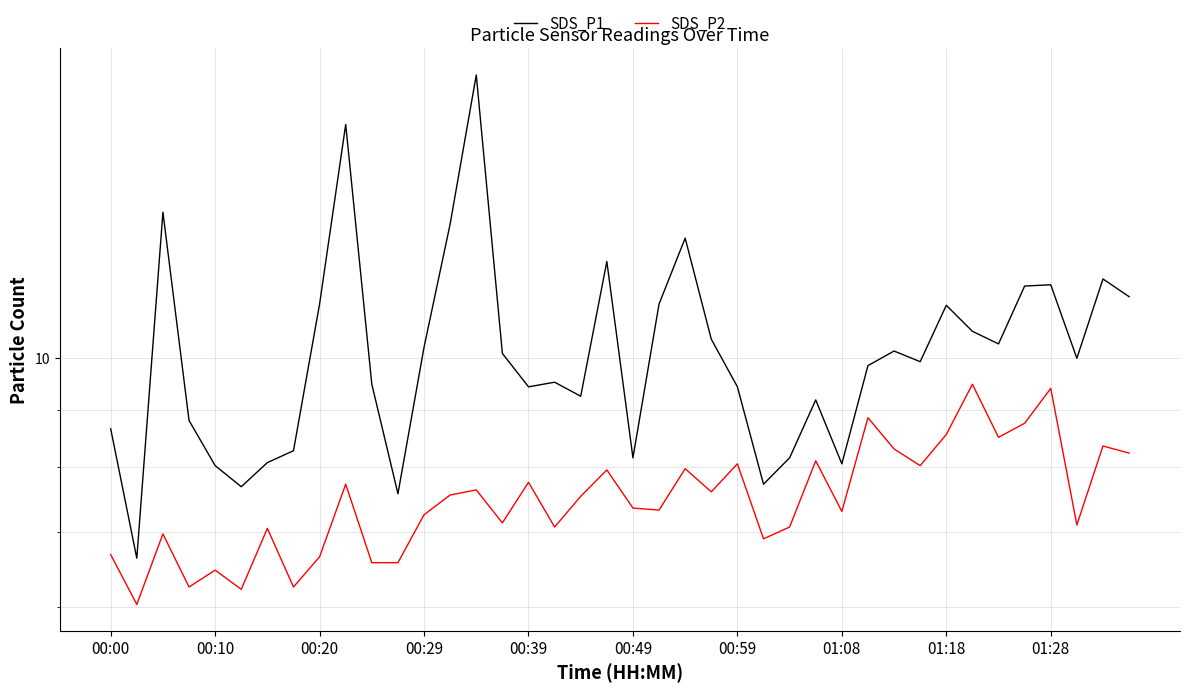

How many series are shown in this chart?

2